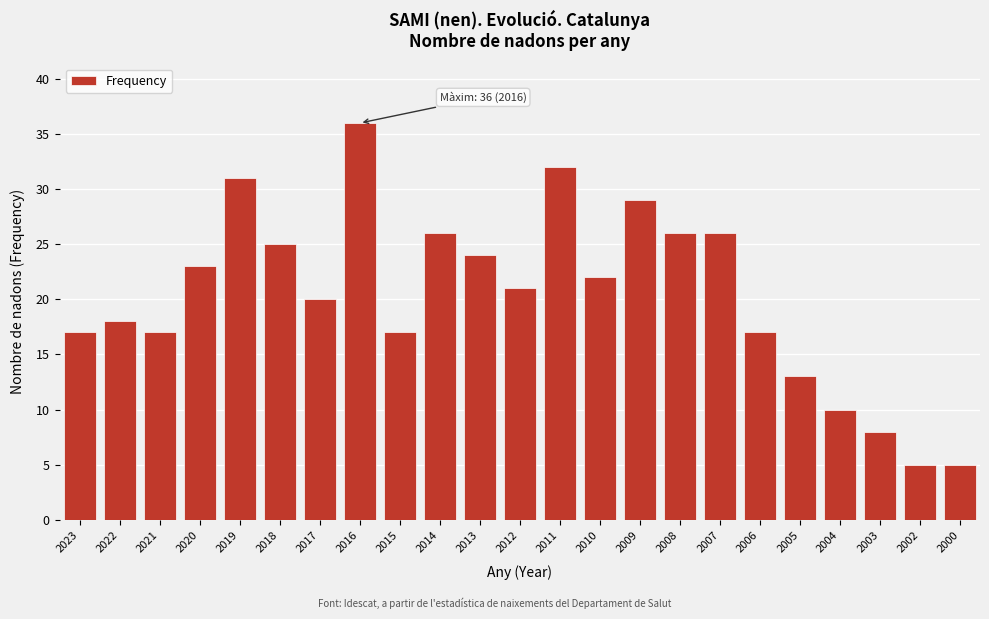

Reading left to right, extract all data points from this chart.

17	18	17	23	31	25	20	36	17	26	24	21	32	22	29	26	26	17	13	10	8	5	5